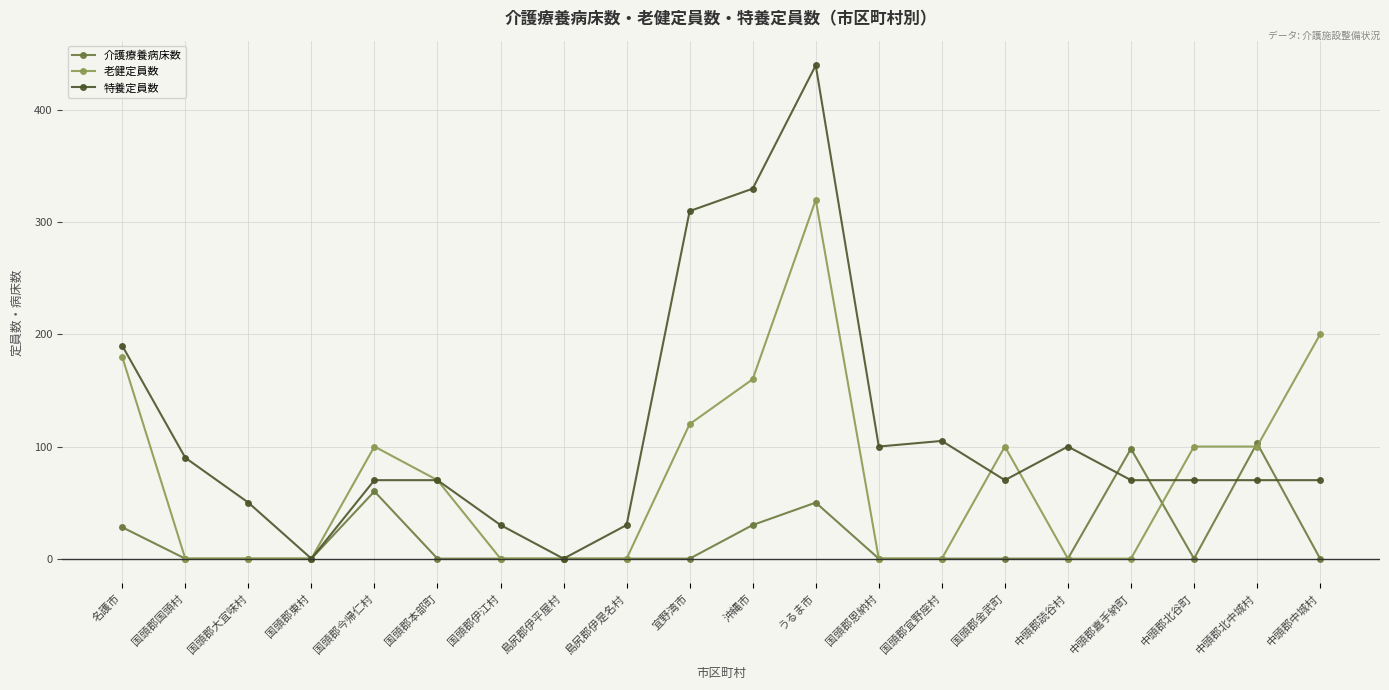

What is the difference between the 特養定員数 values at 宜野湾市 and 国頭郡今帰仁村?

240